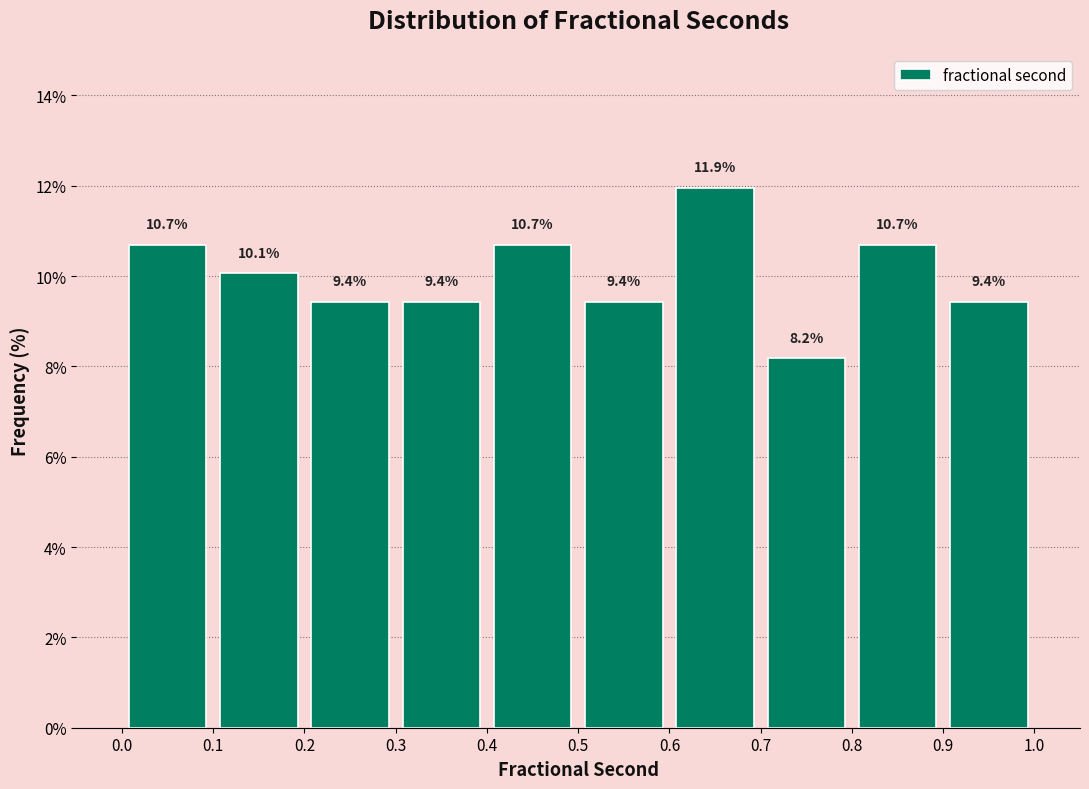

Reading left to right, transcribe this chart: for each bar, give the range it covers on the x-axis and its height.

0.0 to 0.1: 10.7
0.1 to 0.2: 10.1
0.2 to 0.3: 9.4
0.3 to 0.4: 9.4
0.4 to 0.5: 10.7
0.5 to 0.6: 9.4
0.6 to 0.7: 11.9
0.7 to 0.8: 8.2
0.8 to 0.9: 10.7
0.9 to 1.0: 9.4